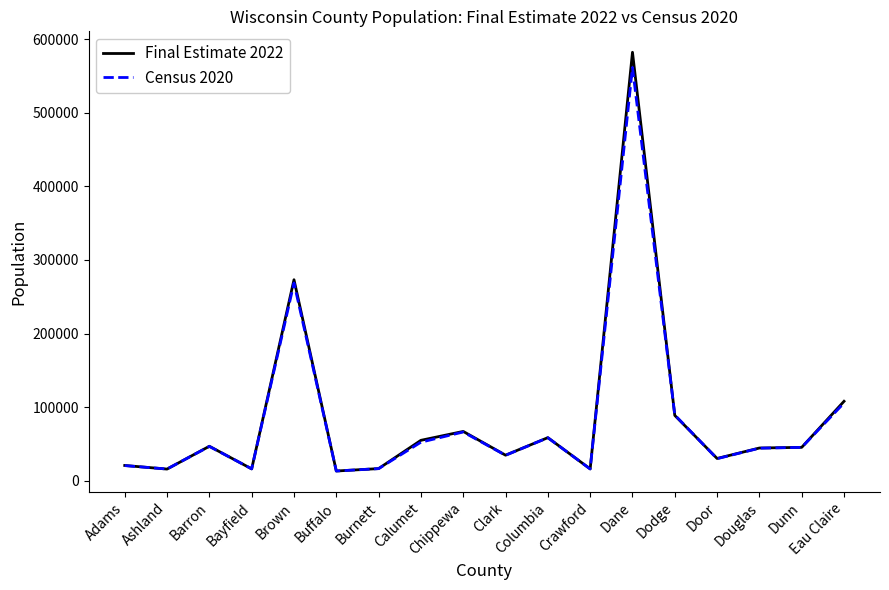

What is the maximum value shown in the chart?

582165